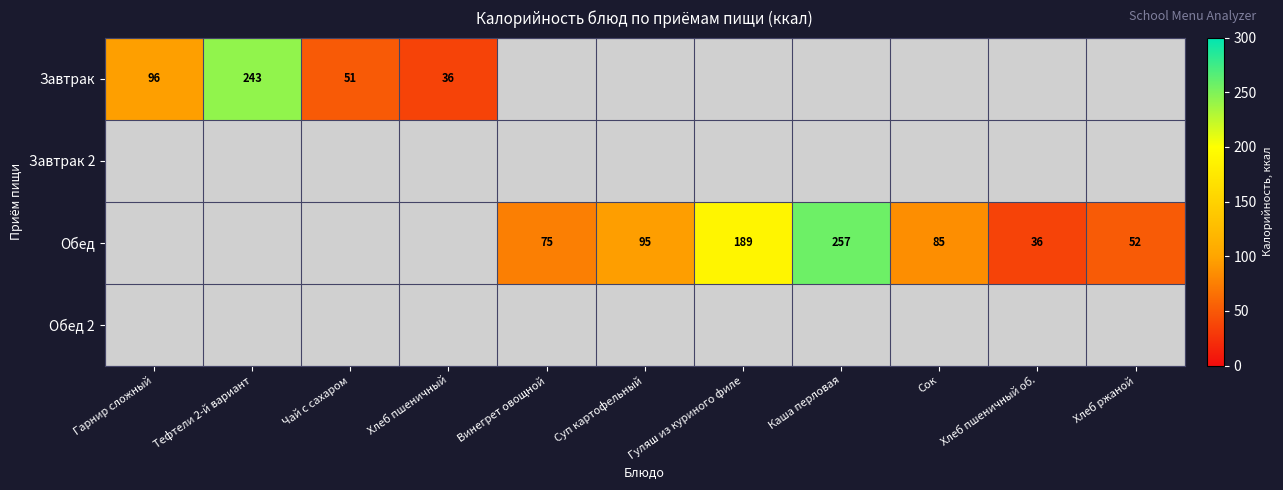

Which category has the highest value across all series?

Каша перловая